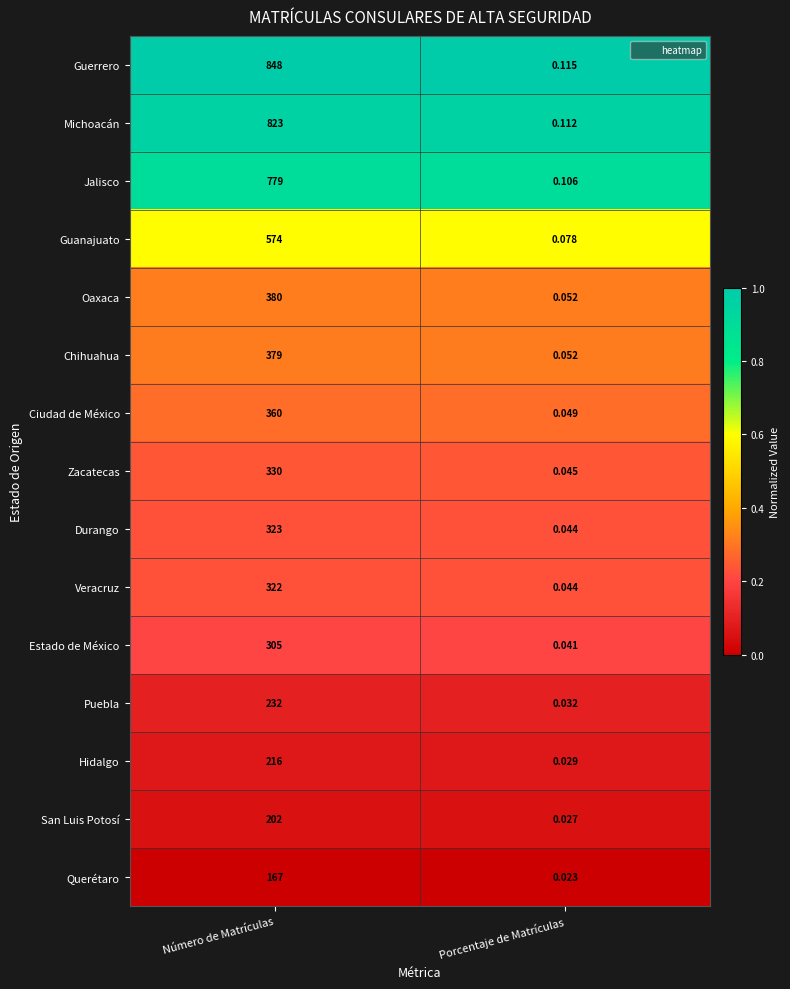

Which label corresponds to the largest value in the chart?

Número de Matrículas